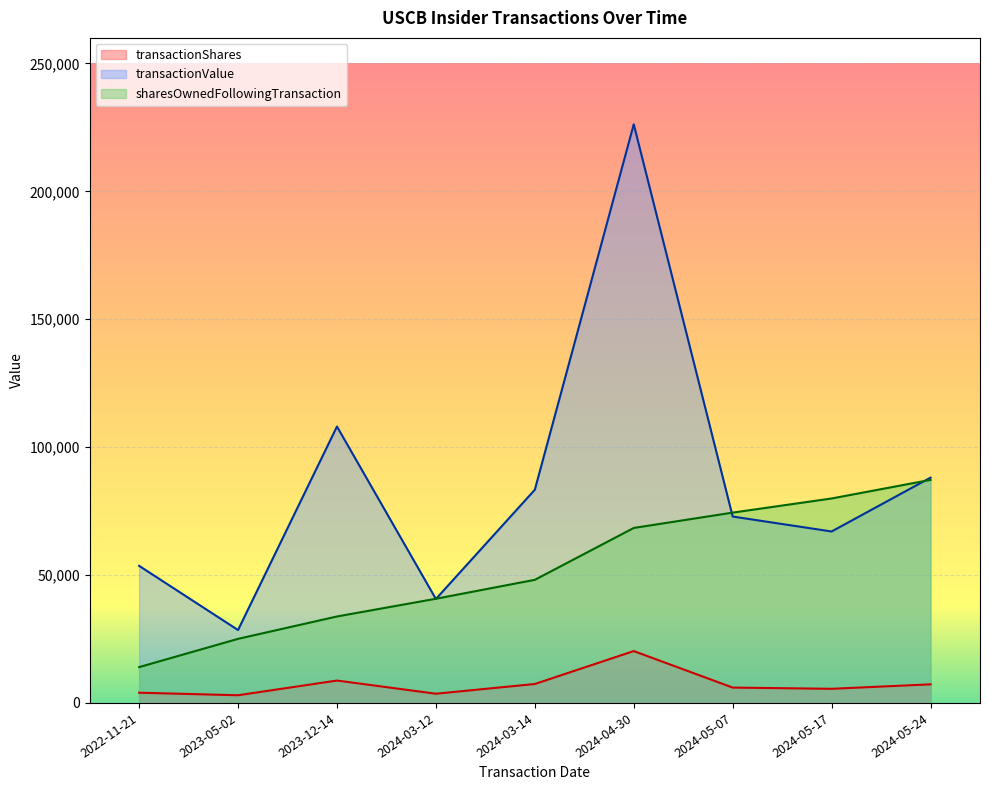

Is it true that transactionShares equals 4000 at 2022-11-21?

True